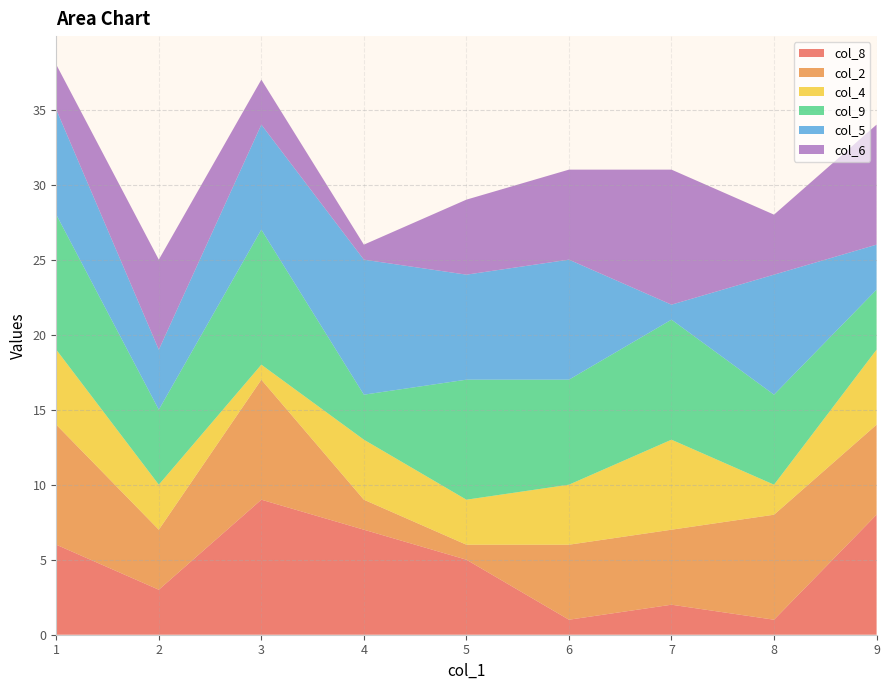

Is it true that col_8 equals 2 at 1?

False